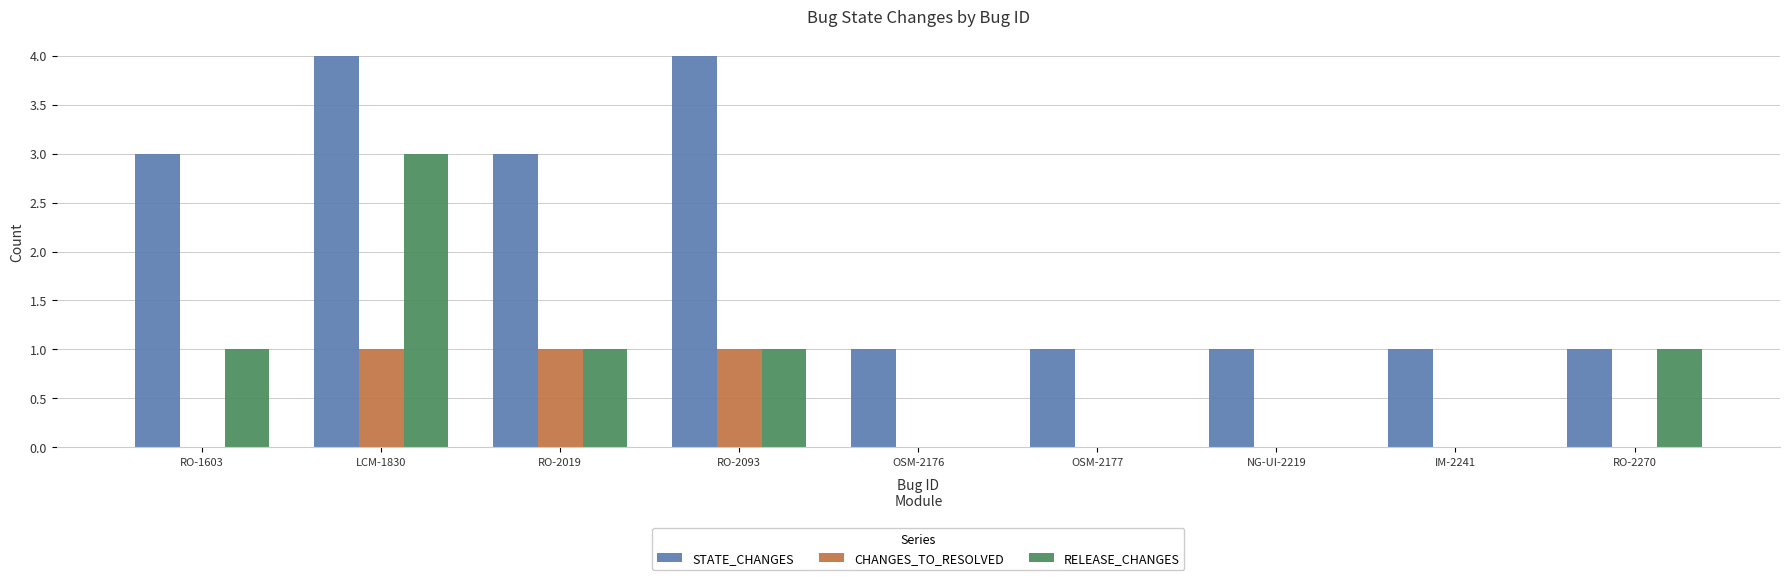

Count the CHANGES_TO_RESOLVED values in the range 0 to 1.

9